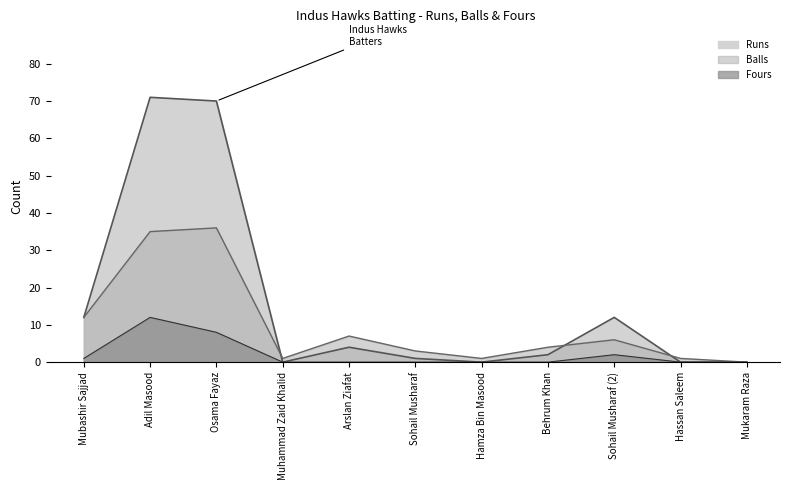

How many data points in Fours are above 0?

4